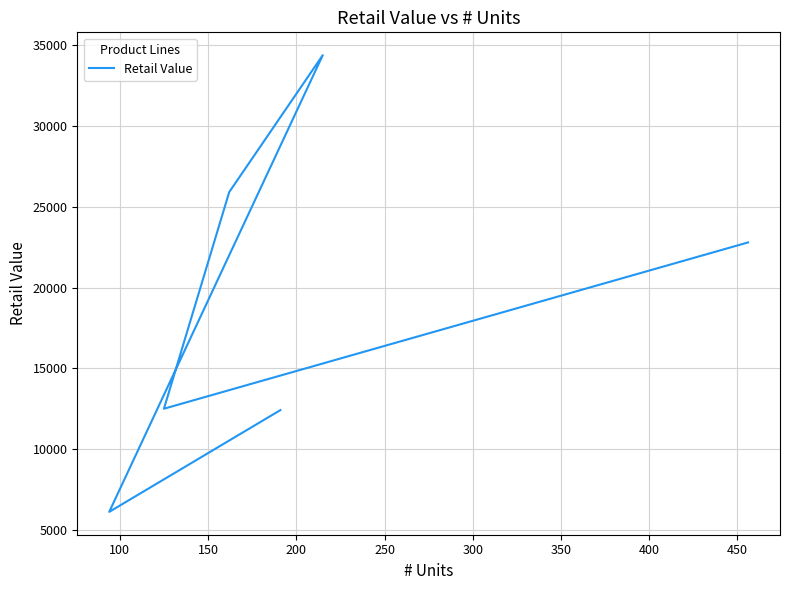

What value does the data have at 100?

6110